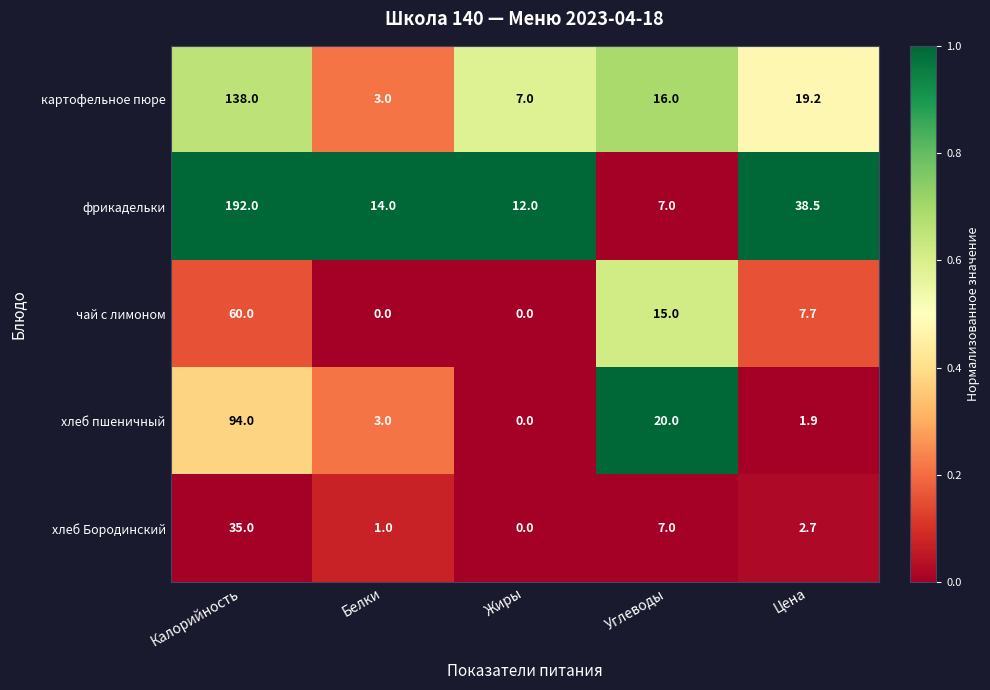

Reading right to left, transcribe all the data shown in this chart.

картофельное пюре: 19.2	16.0	7.0	3.0	138.0
фрикадельки: 38.5	7.0	12.0	14.0	192.0
чай с лимоном: 7.7	15.0	0.0	0.0	60.0
хлеб пшеничный: 1.9	20.0	0.0	3.0	94.0
хлеб Бородинский: 2.7	7.0	0.0	1.0	35.0